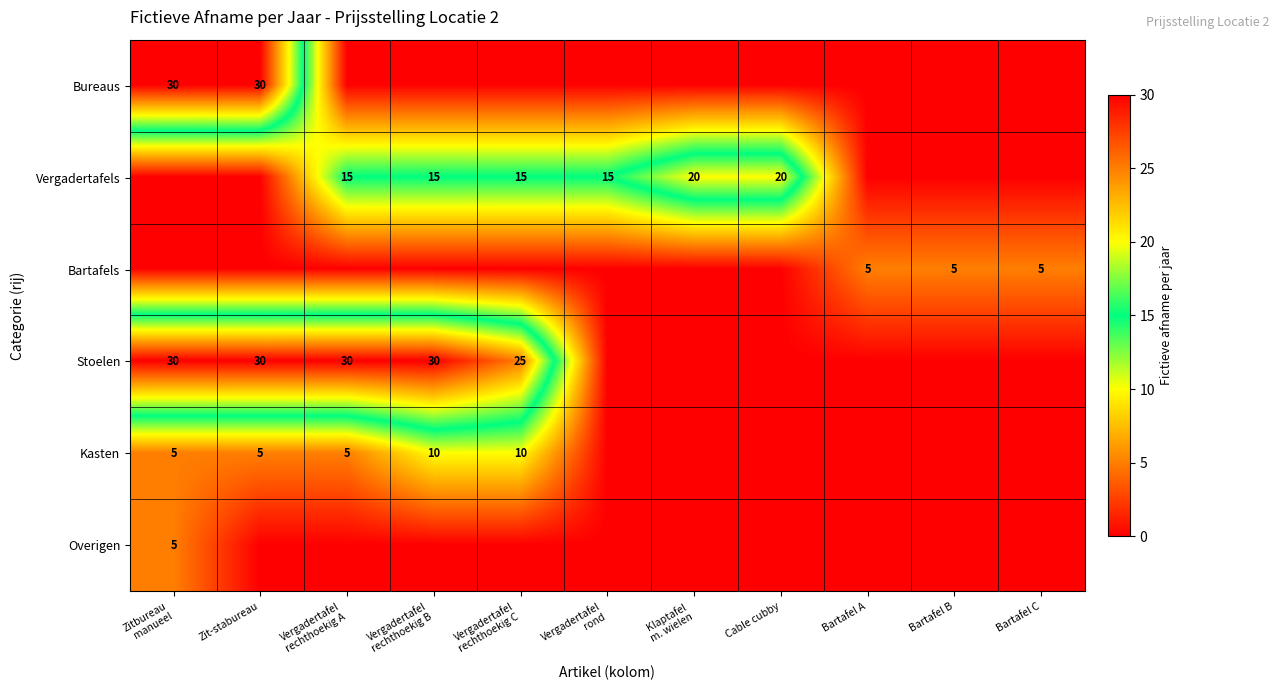

What is the total value across all series at Zitbureau
manueel?

70